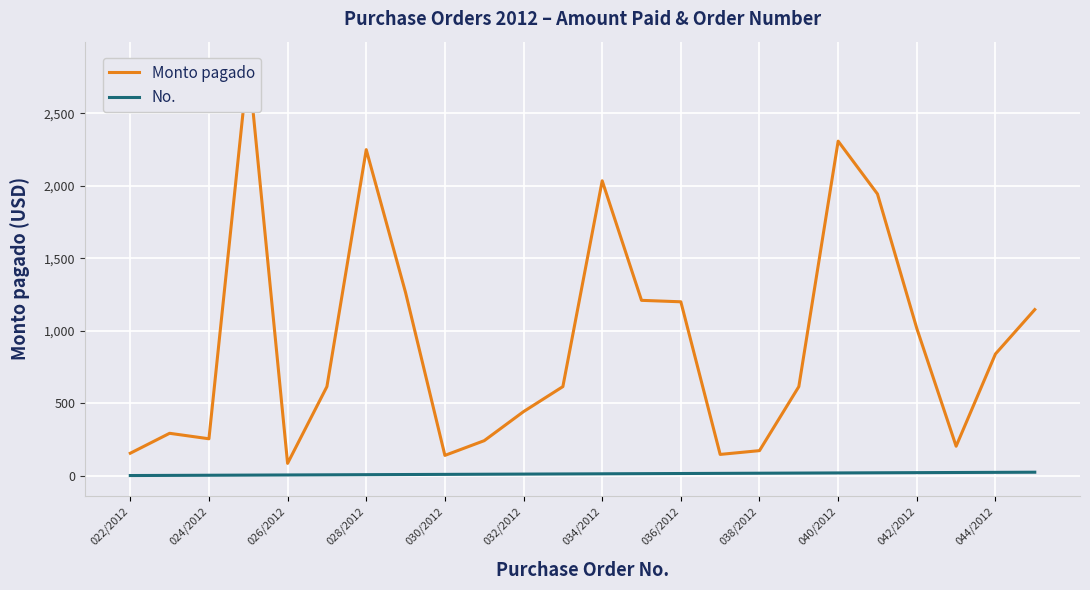

At how many categories does at least one series exceed 690?

11